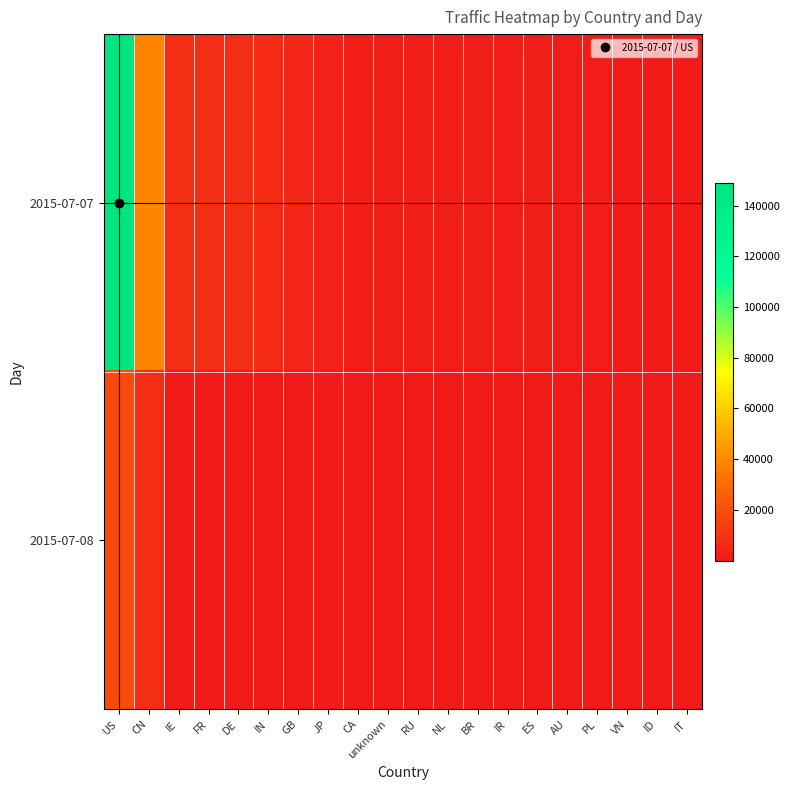

Count the number of data series in this chart.

2